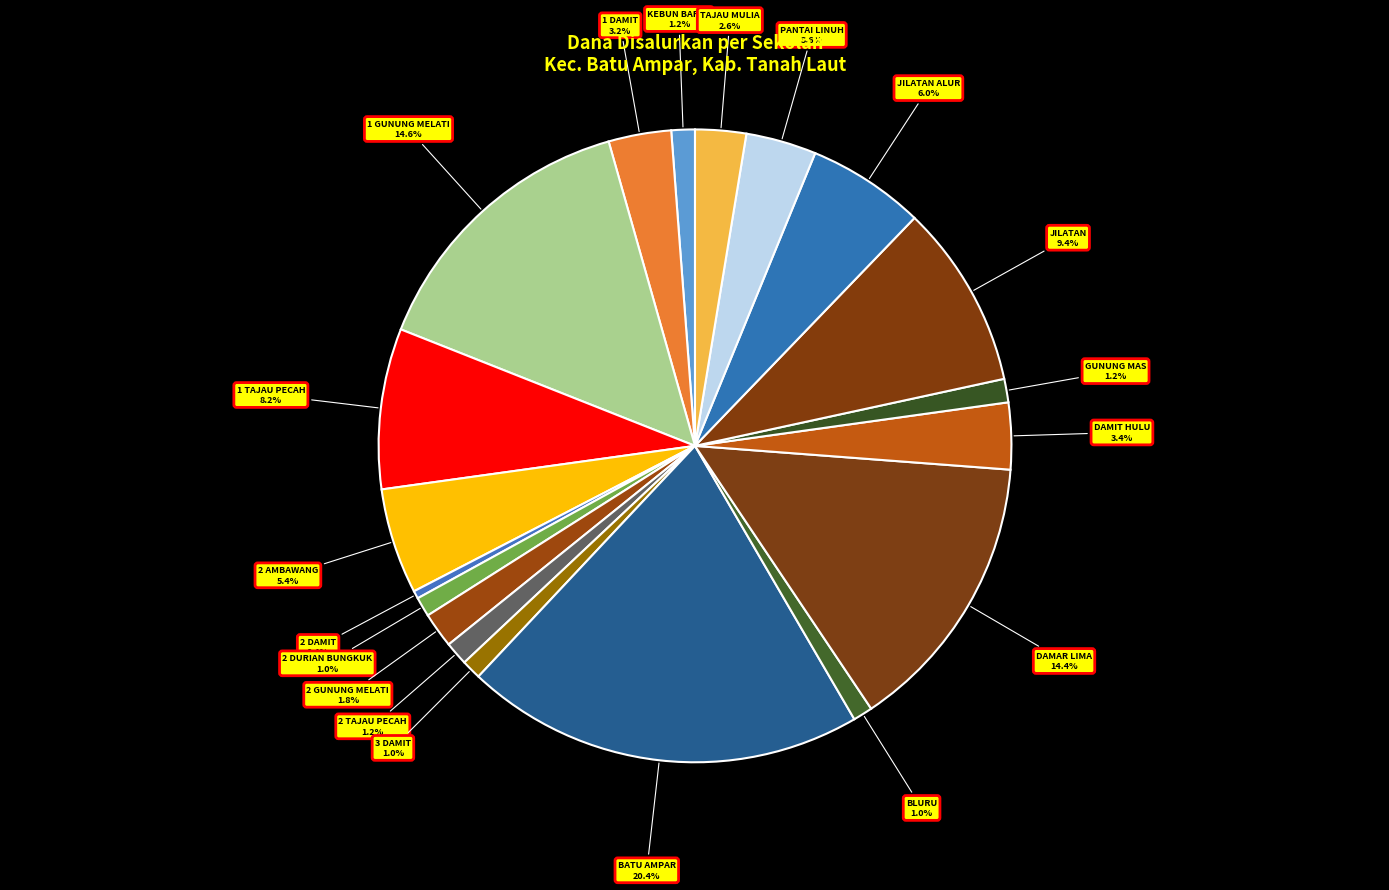

Which category has the biggest portion of the pie?

UPTD SD NEGERI BATU AMPAR